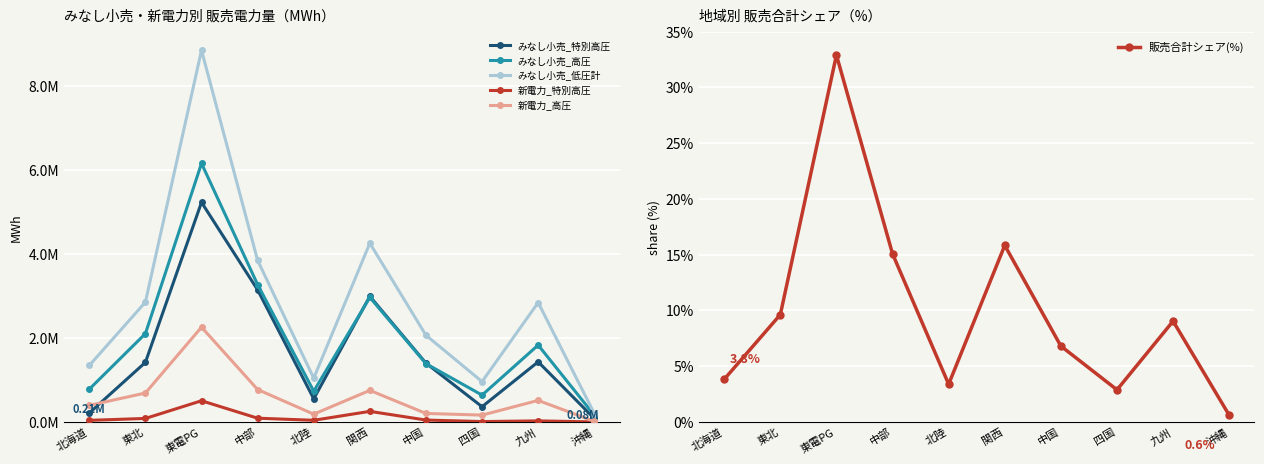

Which has a higher value, 北陸 or 東電PG?

東電PG